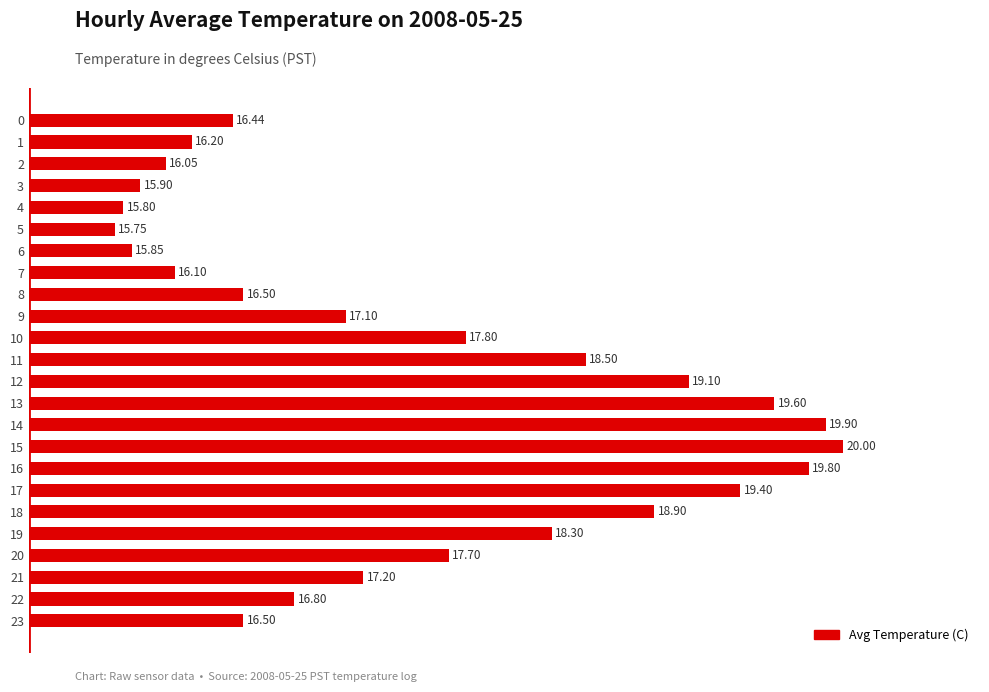

What is the average value?

17.5